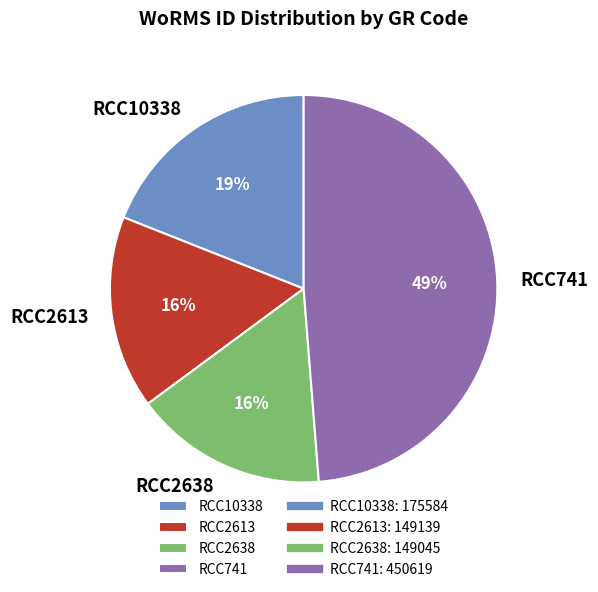

Do RCC2638 and RCC741 together represent more than half of the pie?

Yes